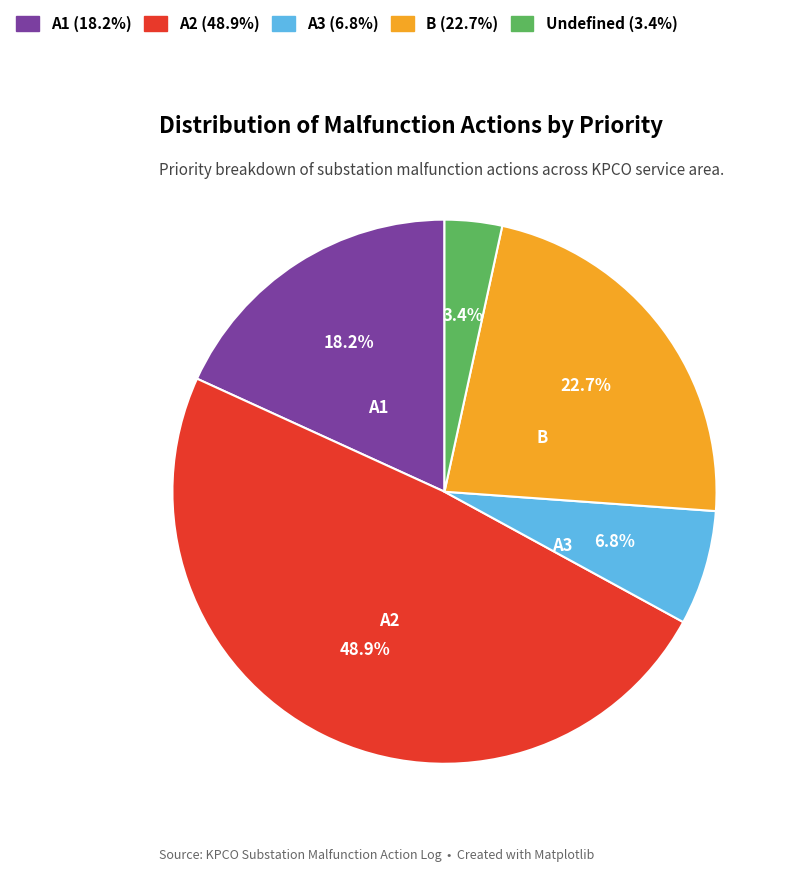

Is there any slice that represents more than half of the pie?

No